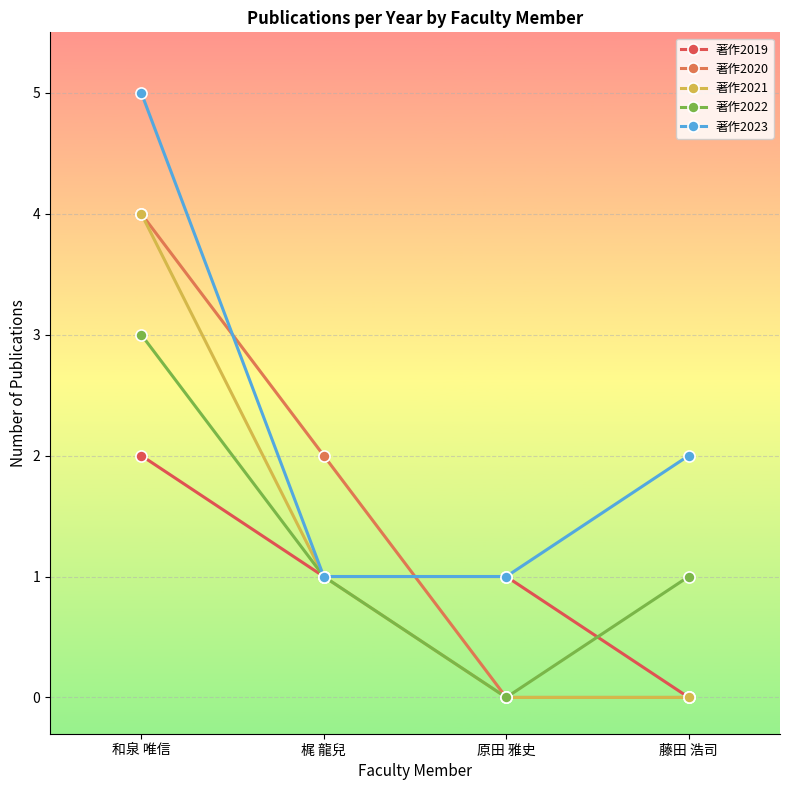

Between 梶 龍兒 and 原田 雅史, which series saw the biggest shift?

著作2020